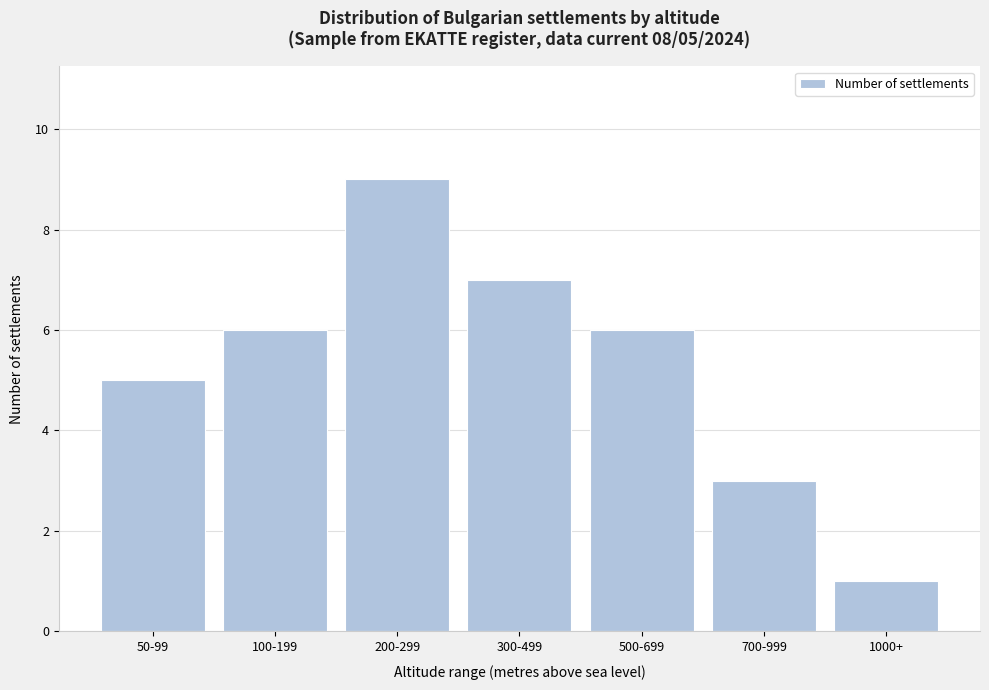

Reading left to right, list all the values displayed in this chart.

50-99=5	100-199=6	200-299=9	300-499=7	500-699=6	700-999=3	1000+=1